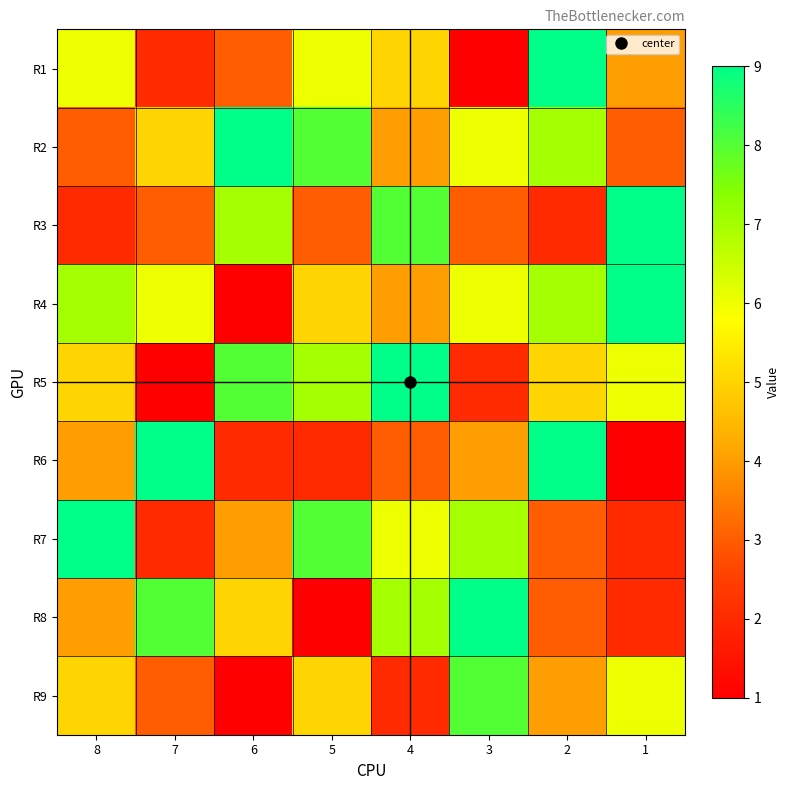

Reading left to right, list all the values displayed in this chart.

R1: 8=6	7=2	6=3	5=6	4=5	3=1	2=9	1=4
R2: 8=3	7=5	6=9	5=8	4=4	3=6	2=7	1=3
R3: 8=2	7=3	6=7	5=3	4=8	3=3	2=2	1=9
R4: 8=7	7=6	6=1	5=5	4=4	3=6	2=7	1=9
R5: 8=5	7=1	6=8	5=7	4=9	3=2	2=5	1=6
R6: 8=4	7=9	6=2	5=2	4=3	3=4	2=9	1=1
R7: 8=9	7=2	6=4	5=8	4=6	3=7	2=3	1=2
R8: 8=4	7=8	6=5	5=1	4=7	3=9	2=3	1=2
R9: 8=5	7=3	6=1	5=5	4=2	3=8	2=4	1=6